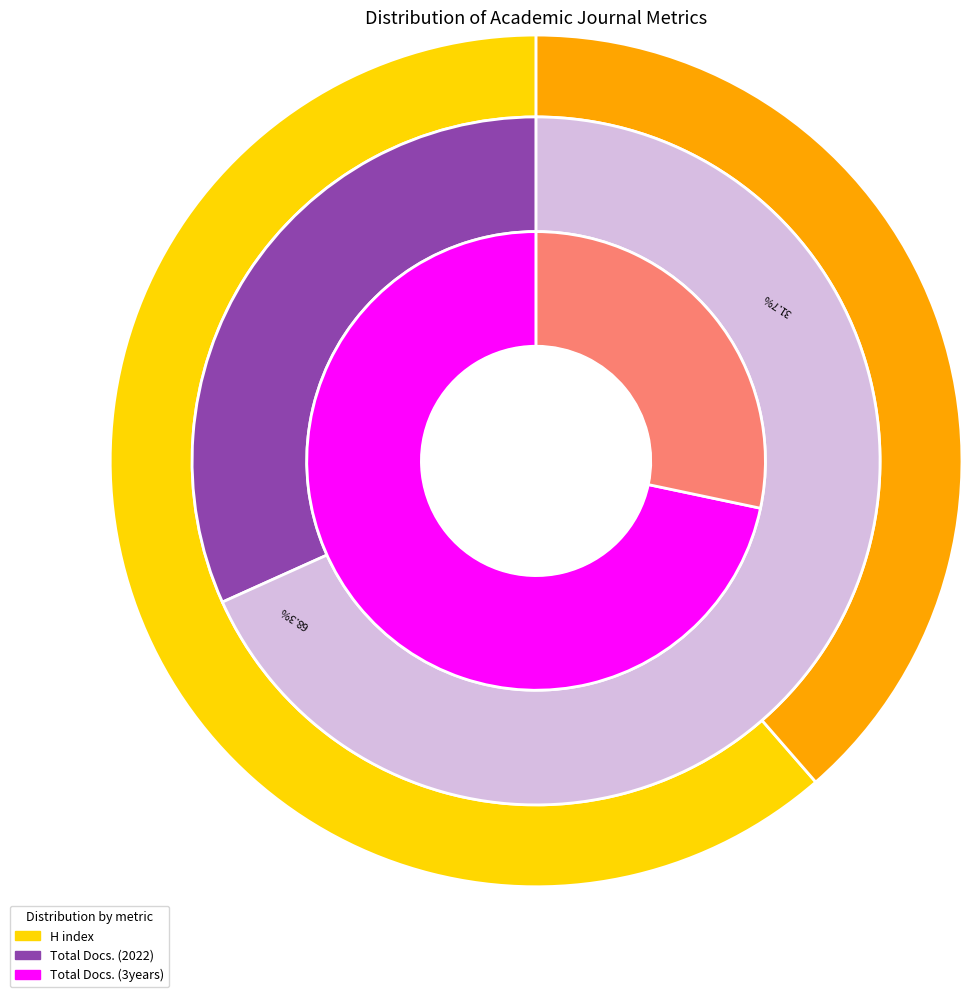

To the nearest percent, what is the difference between the largest and smallest slice percentages?

23%